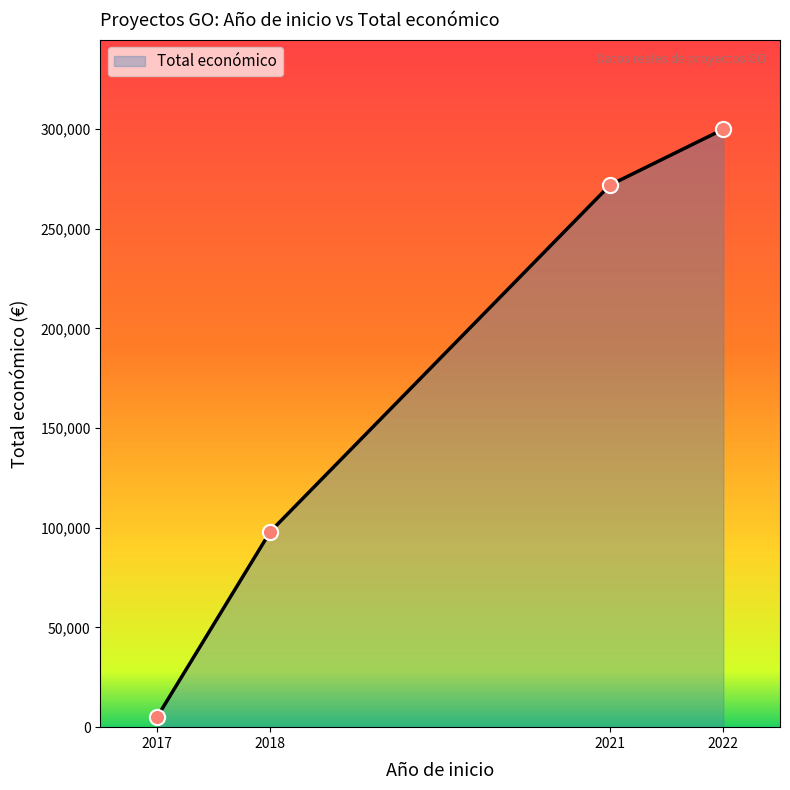

What is the ratio of the value at 2017 to the value at 2021?

0.0